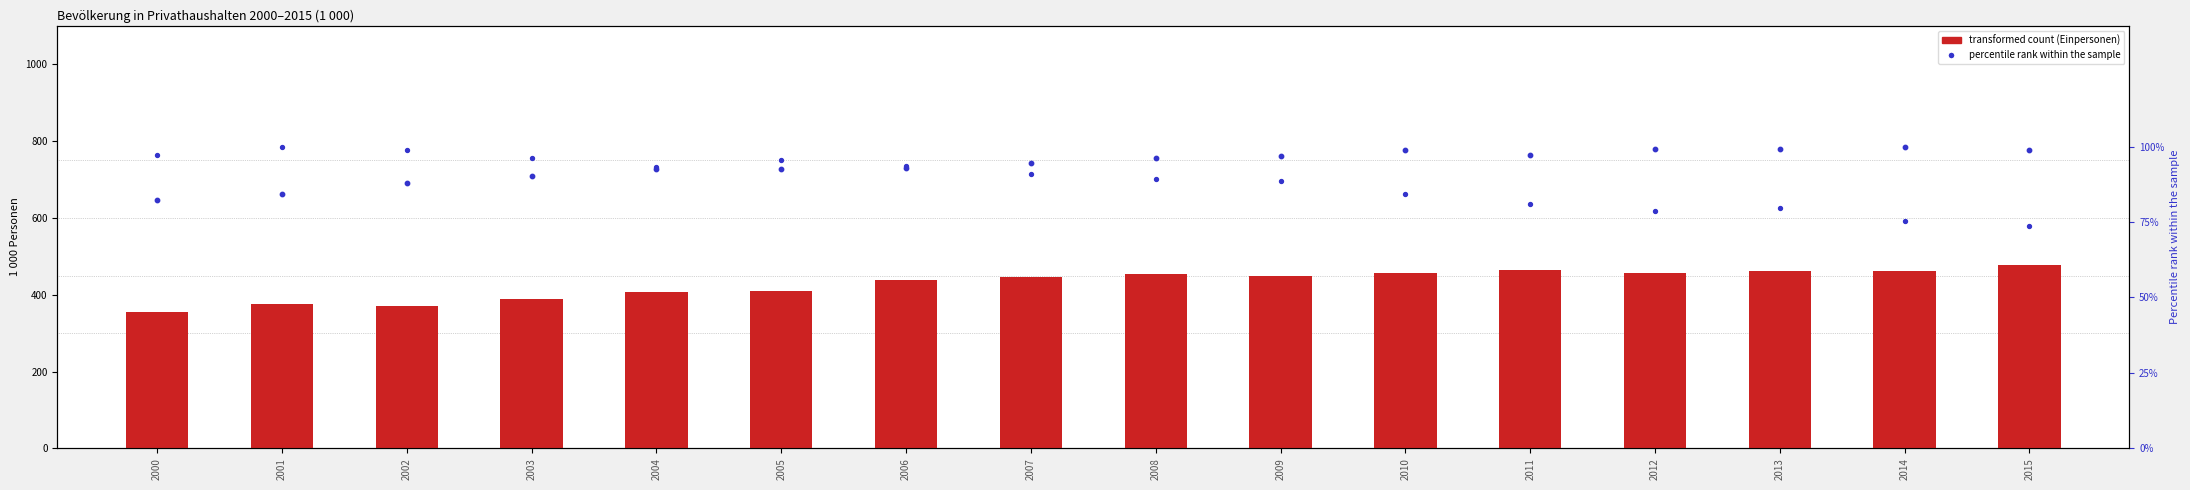

Which series has the largest total across all categories?

Einpersonen-
haushalten